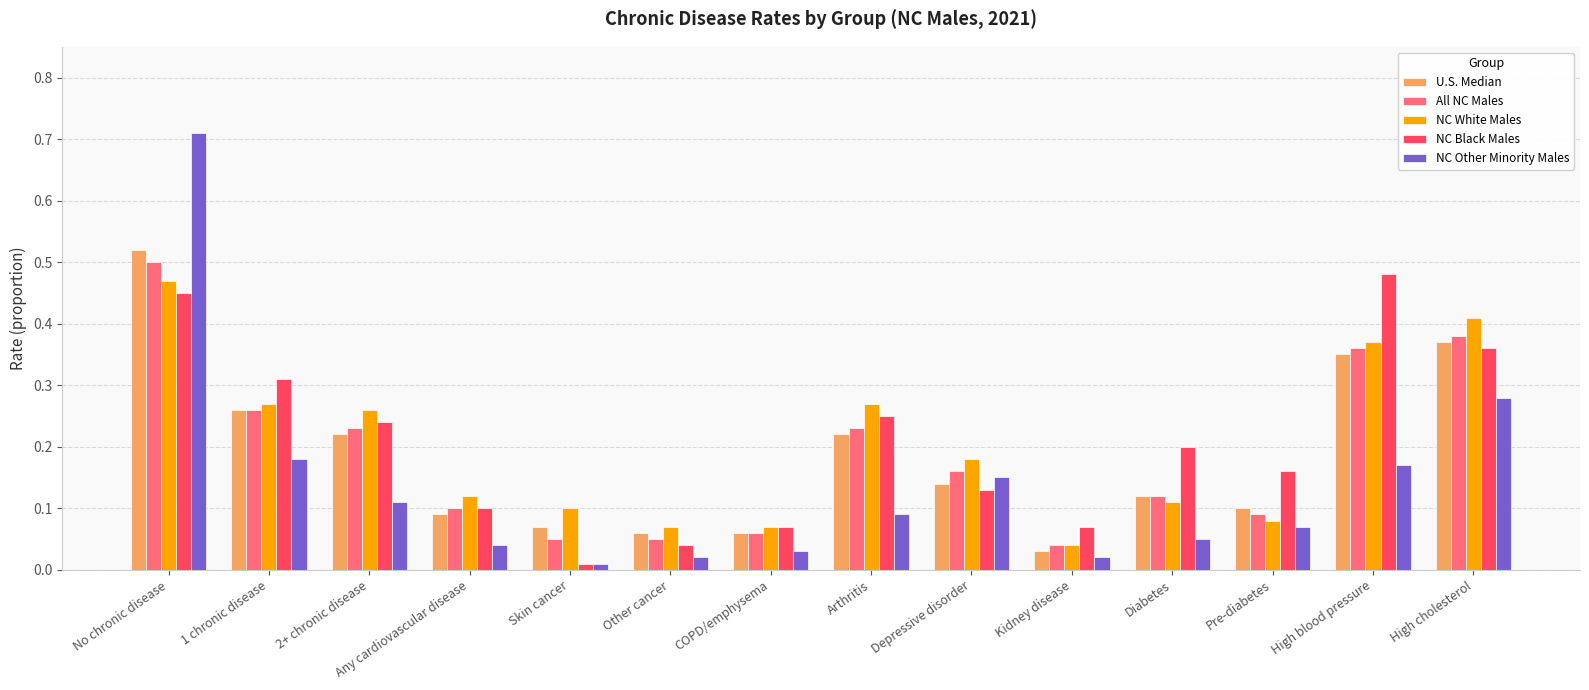

Does the chart contain any negative values?

No